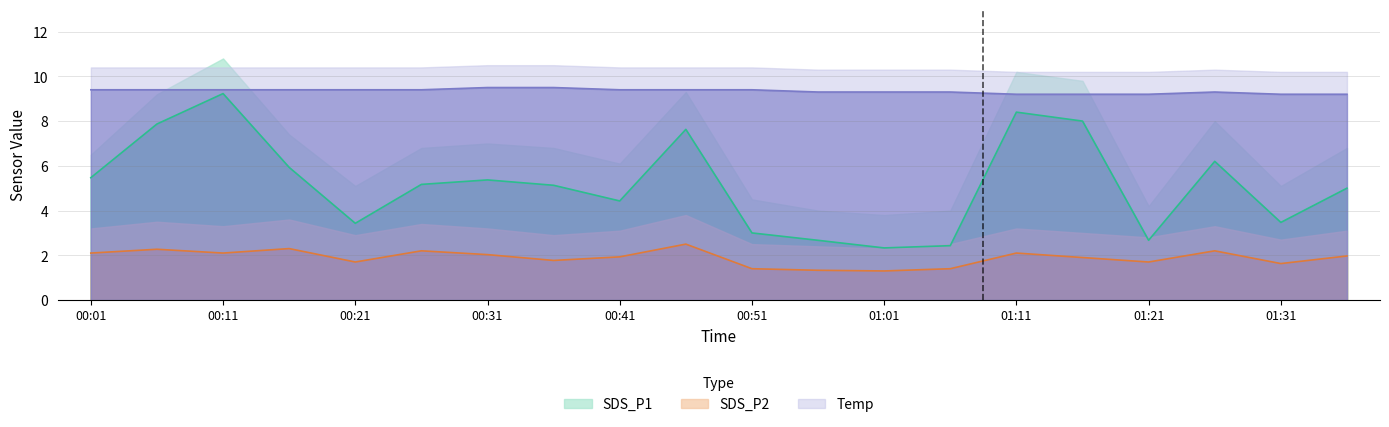

What is the sum of the Temp values at 01:16 and 00:36?

18.7